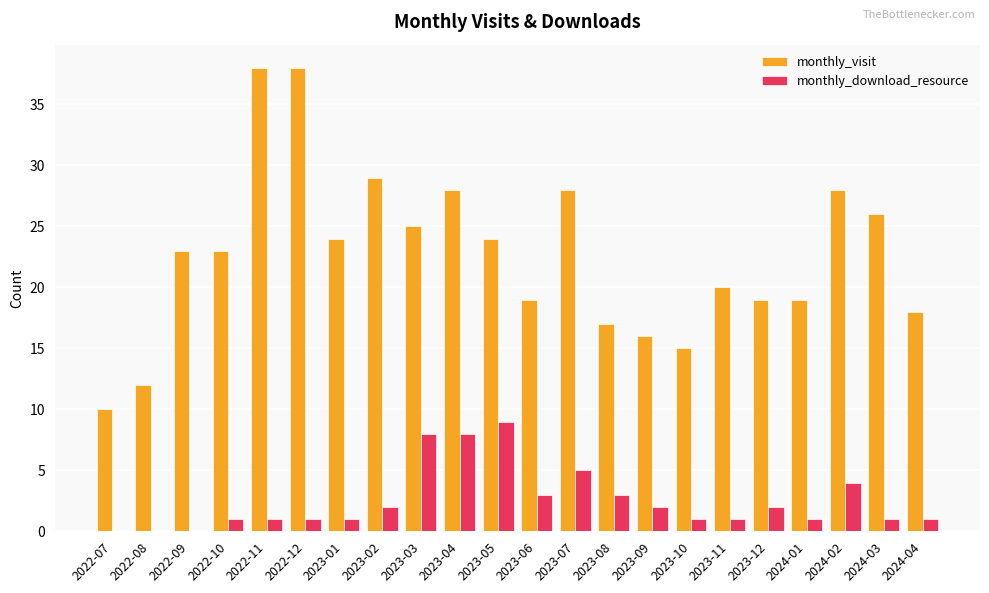

Count the number of categories in the chart.

22